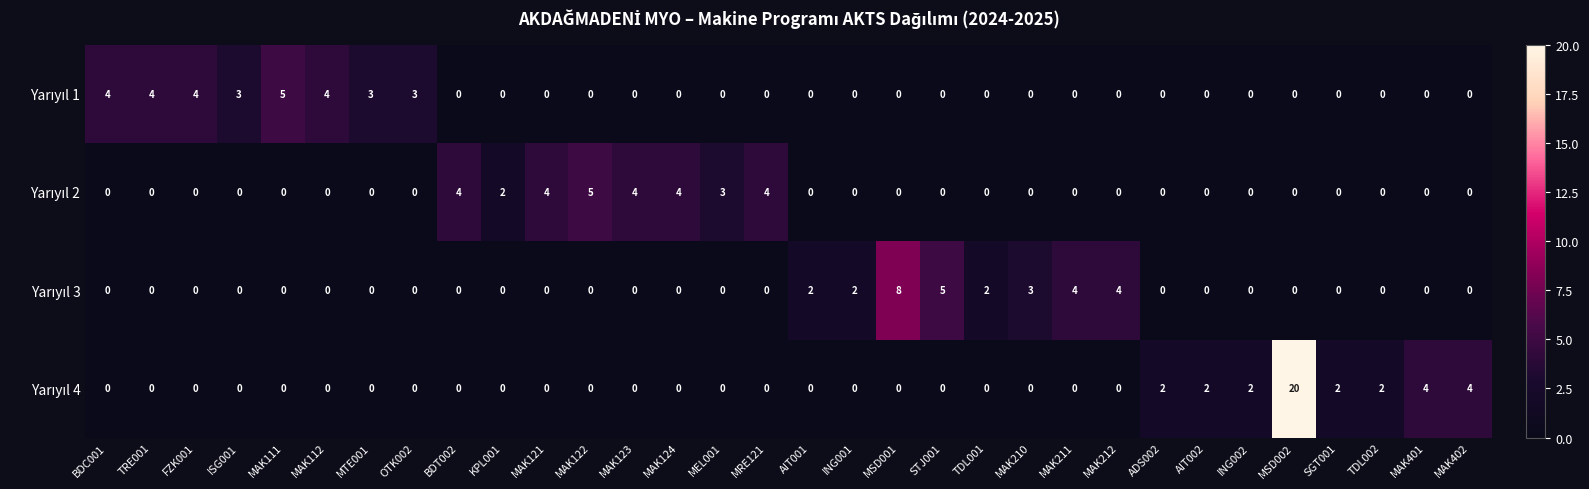

How many series are shown in this chart?

4